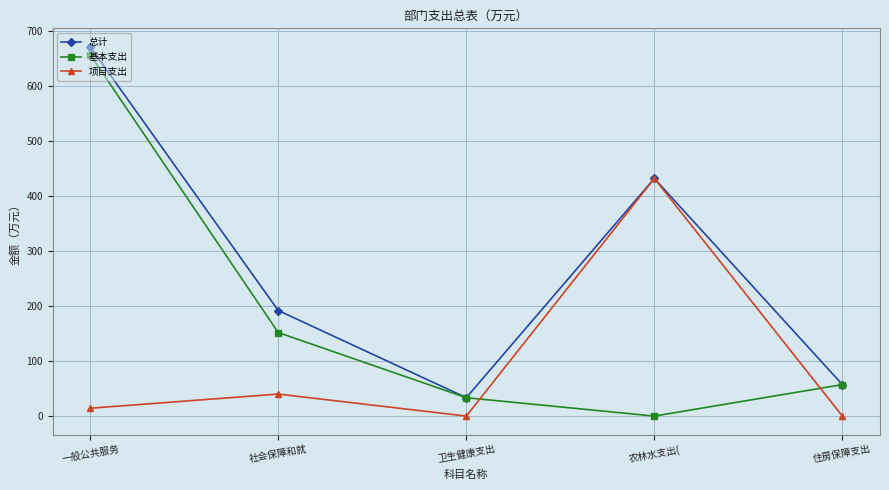

What is the difference between the highest and lowest values at 农林水支出(?

432.2